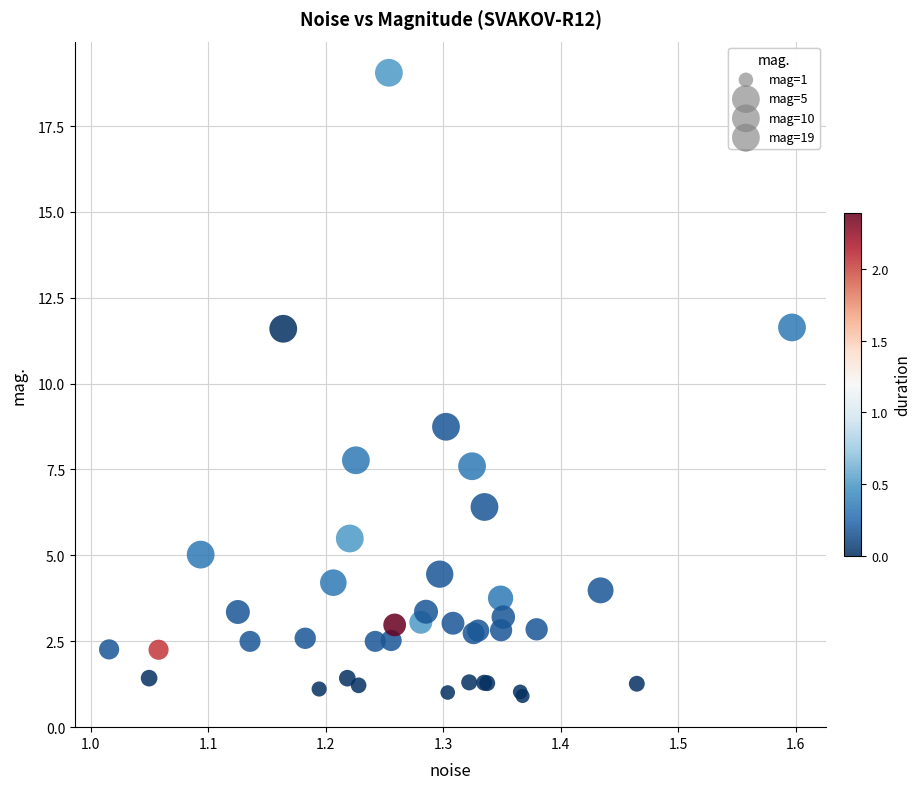

What Y value in the scatter plot is closest to 9?

8.7